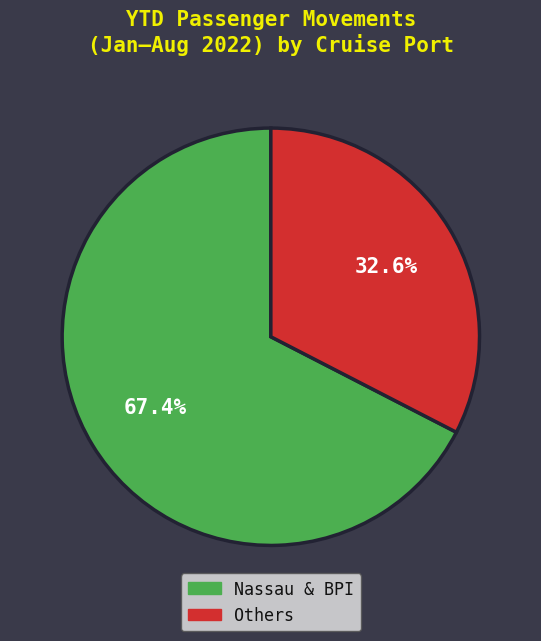

Is there any slice that represents more than half of the pie?

Yes